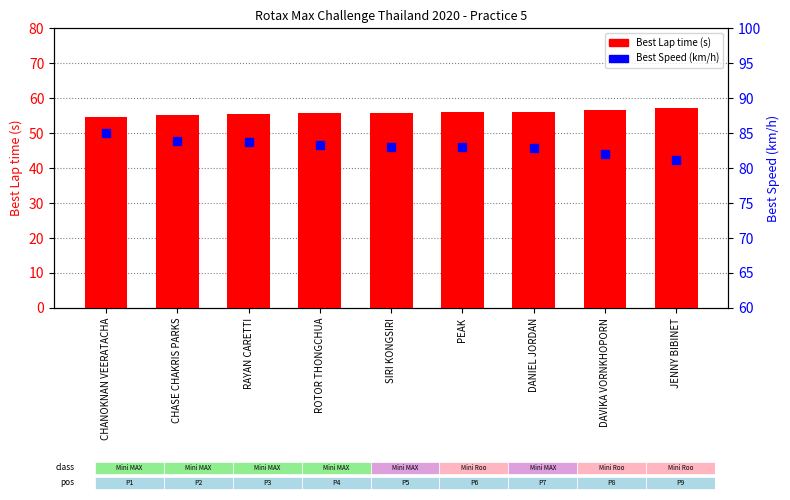

At which category is the sum across all series the highest?

CHANOKNAN VEERATACHA